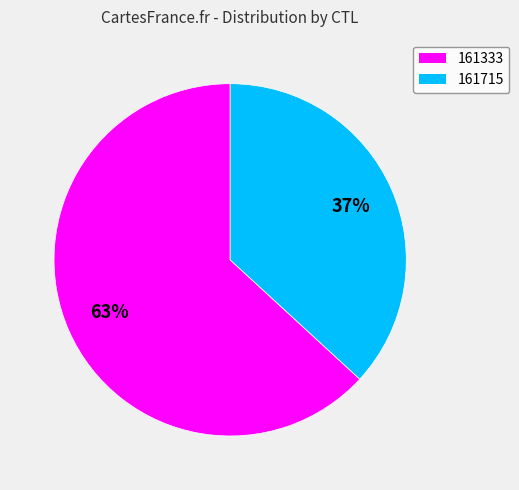

Combined, do 161333 and 161715 account for over 50%?

Yes